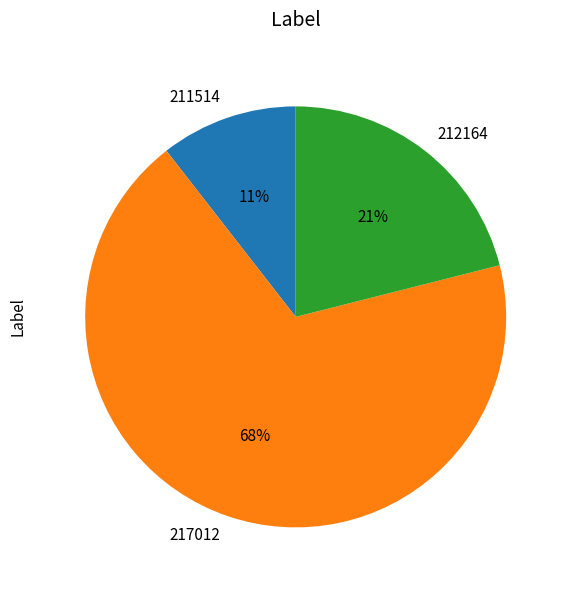

To the nearest percent, what portion does 211514 represent?

11%